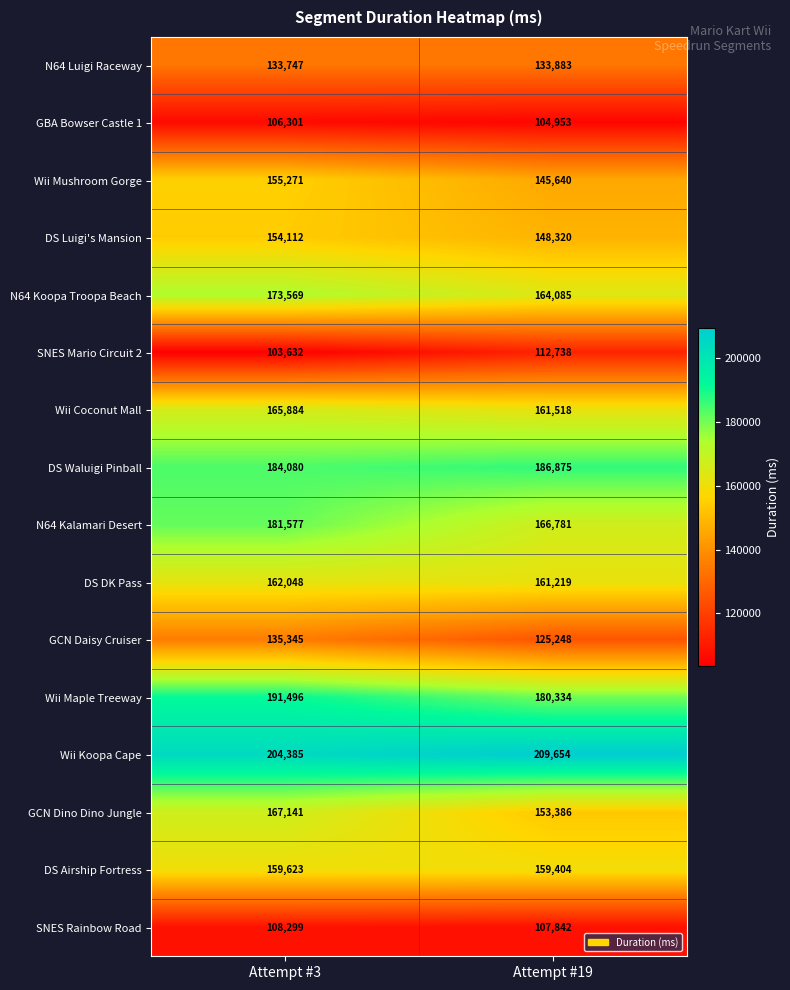

What is the sum of all Wii Koopa Cape values?

414039